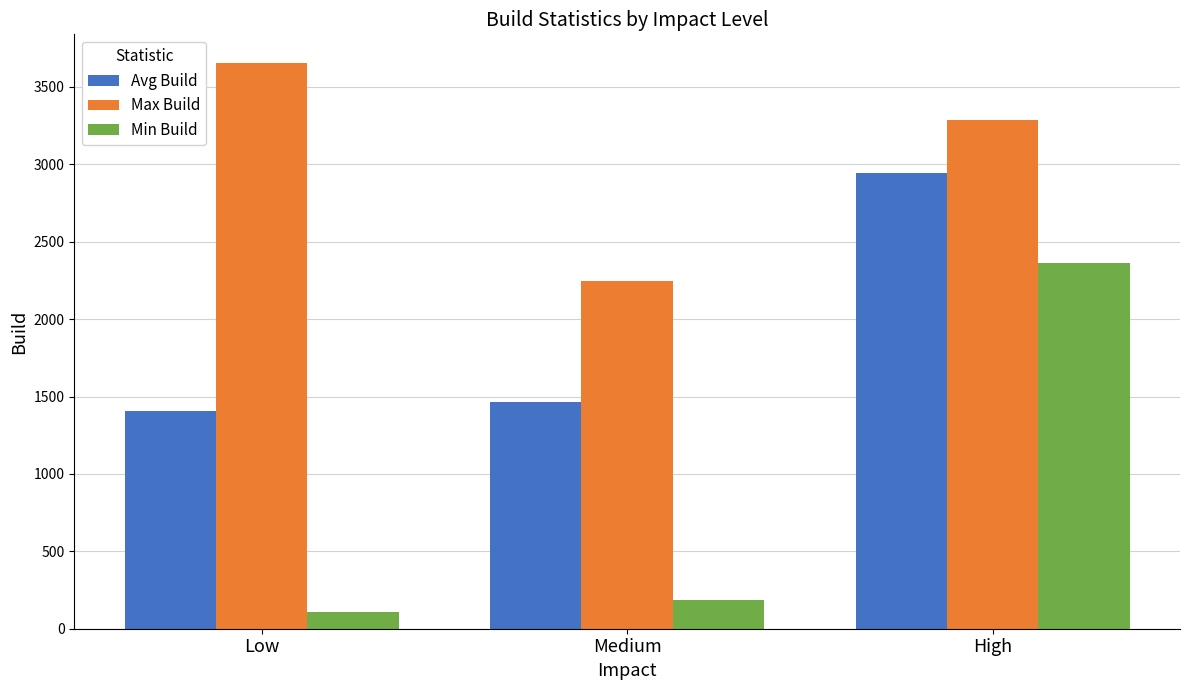

What are all the series names shown in the legend?

Avg Build, Max Build, Min Build